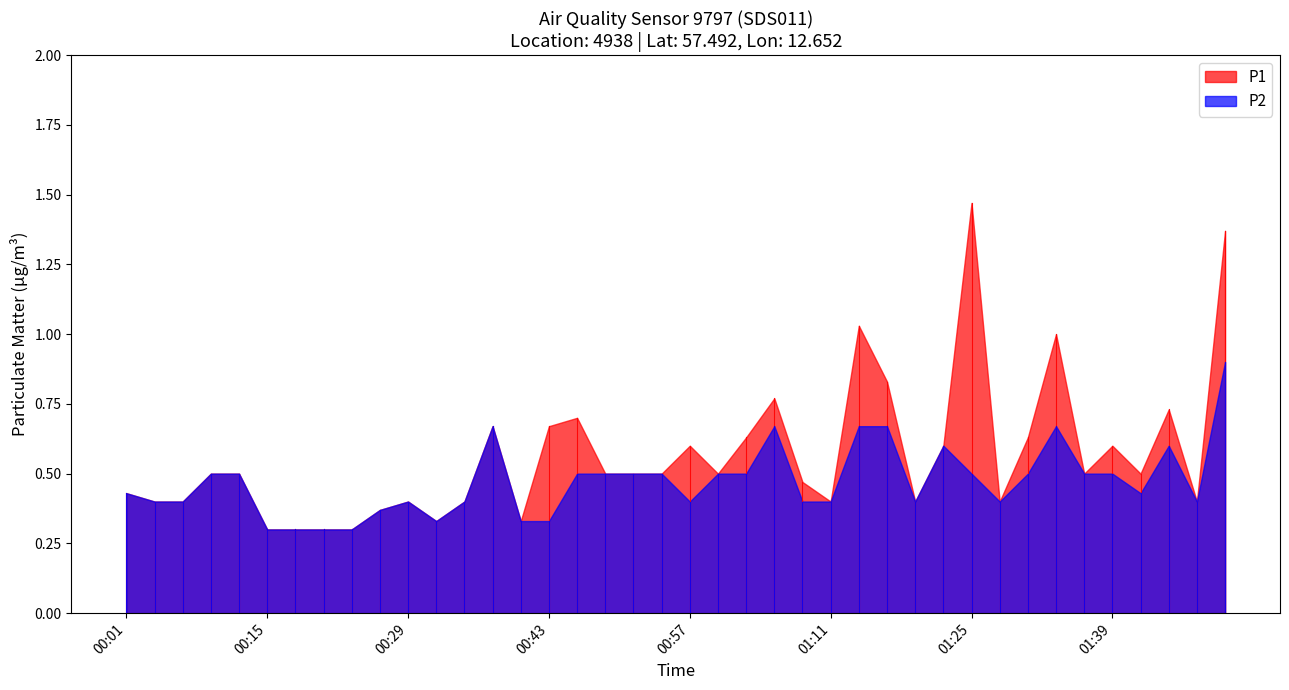

The value of P2 at 01:47 is 0.6. True or false?

False